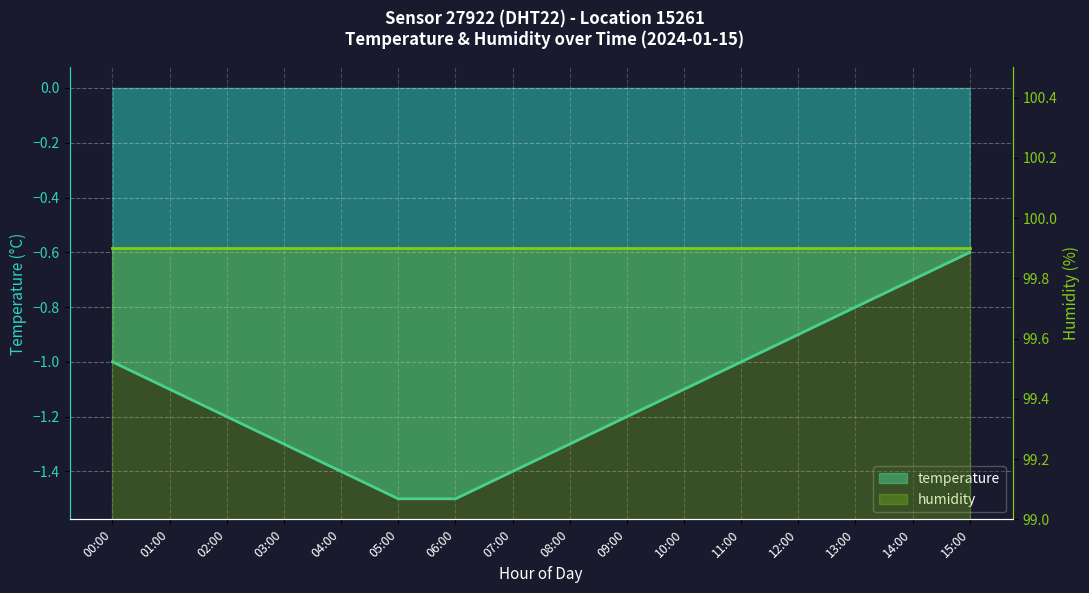

Reading left to right, list all the values displayed in this chart.

00:00=-1.0	01:00=-1.1	02:00=-1.2	03:00=-1.3	04:00=-1.4	05:00=-1.5	06:00=-1.5	07:00=-1.4	08:00=-1.3	09:00=-1.2	10:00=-1.1	11:00=-1.0	12:00=-0.9	13:00=-0.8	14:00=-0.7	15:00=-0.6